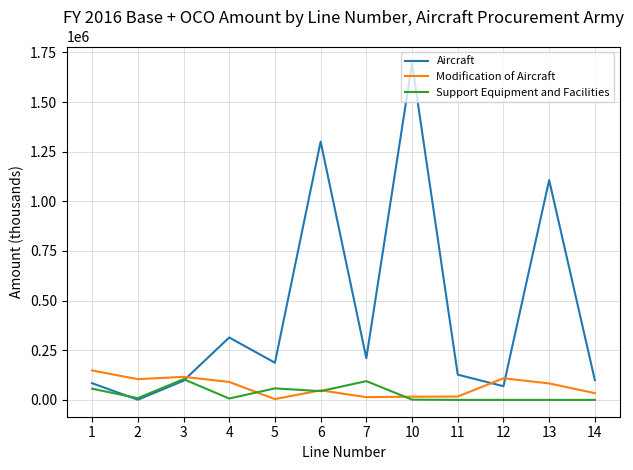

At which category is the sum across all series the highest?

10